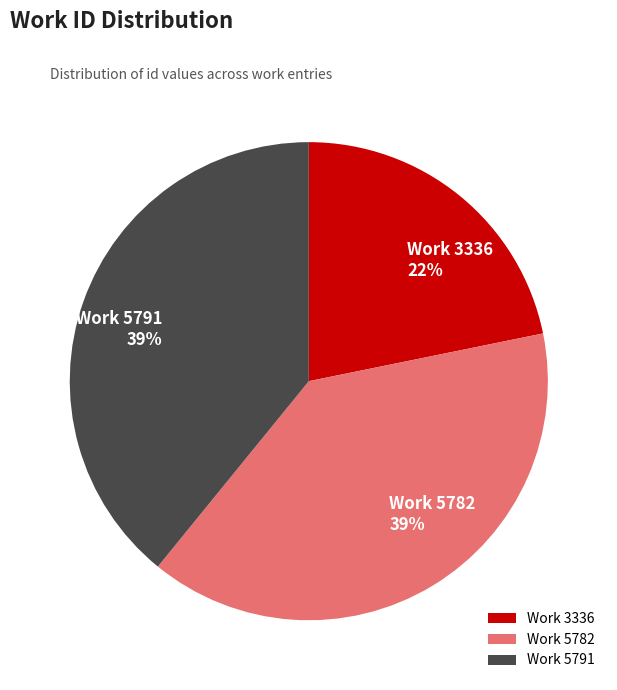

Is the sum of Work 5791 and Work 3336 greater than half?

Yes